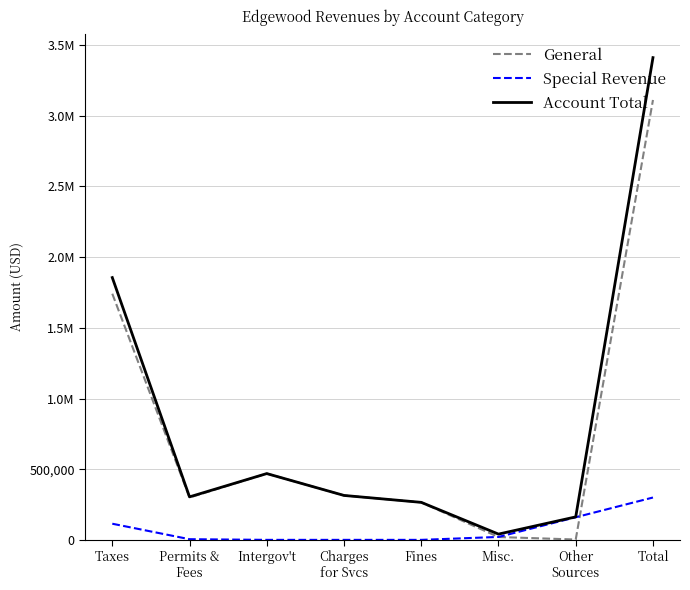

Does the chart have visible grid lines?

Yes